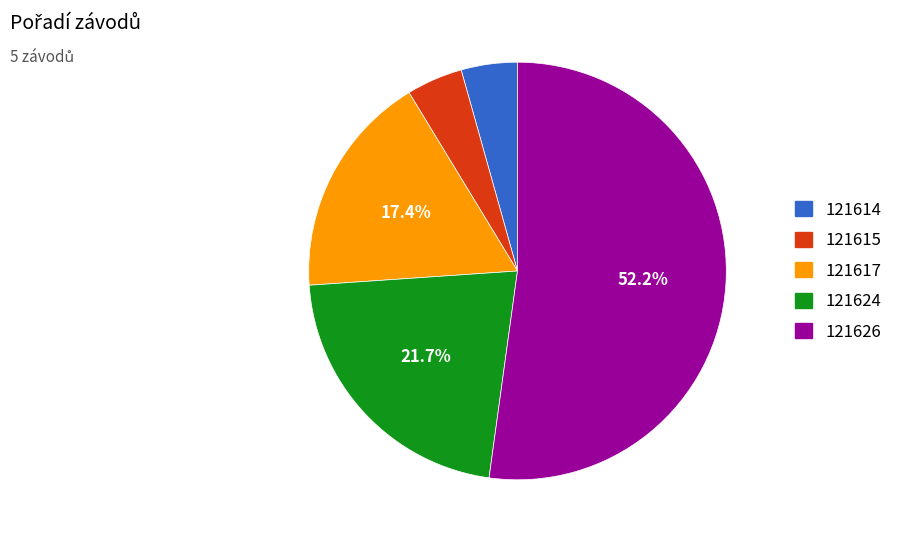

What is the ratio of the value at 121617 to the value at 121624?

0.8